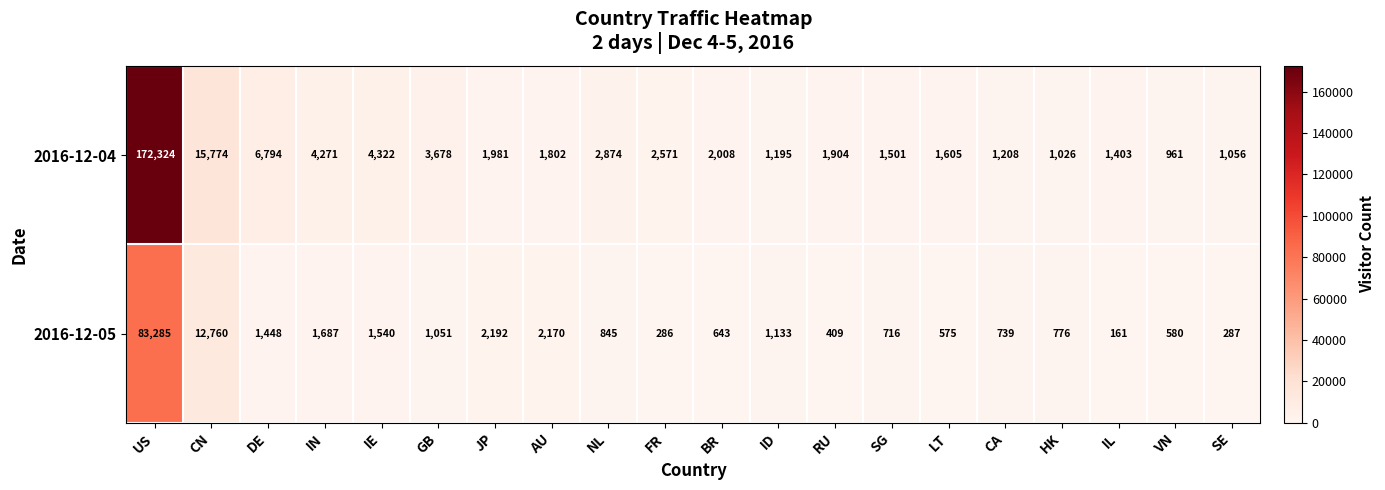

Is it true that 2016-12-05 equals 796 at IN?

False